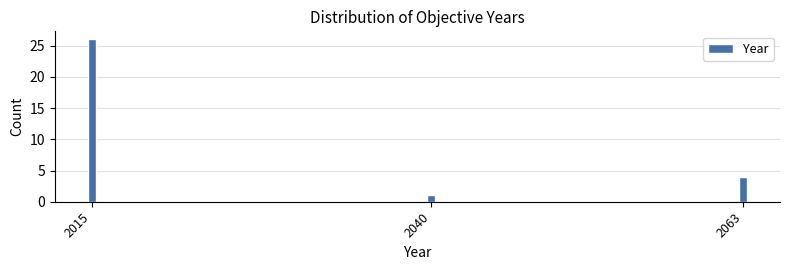

Reading left to right, extract all data points from this chart.

2015=26	2040=1	2063=4